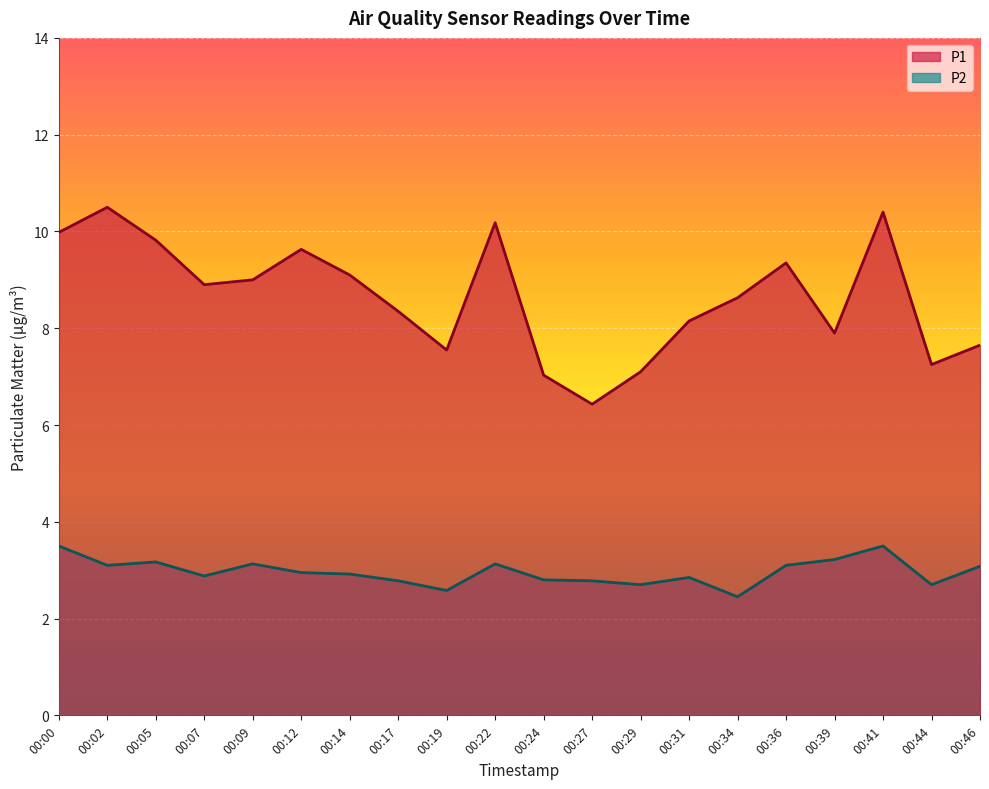

Reading left to right, extract all data points from this chart.

P1: 10.0	10.5	9.8	8.9	9.0	9.6	9.1	8.3	7.5	10.2	7.0	6.4	7.1	8.2	8.6	9.3	7.9	10.4	7.2	7.7
P2: 3.5	3.1	3.2	2.9	3.1	3.0	2.9	2.8	2.6	3.1	2.8	2.8	2.7	2.9	2.5	3.1	3.2	3.5	2.7	3.1